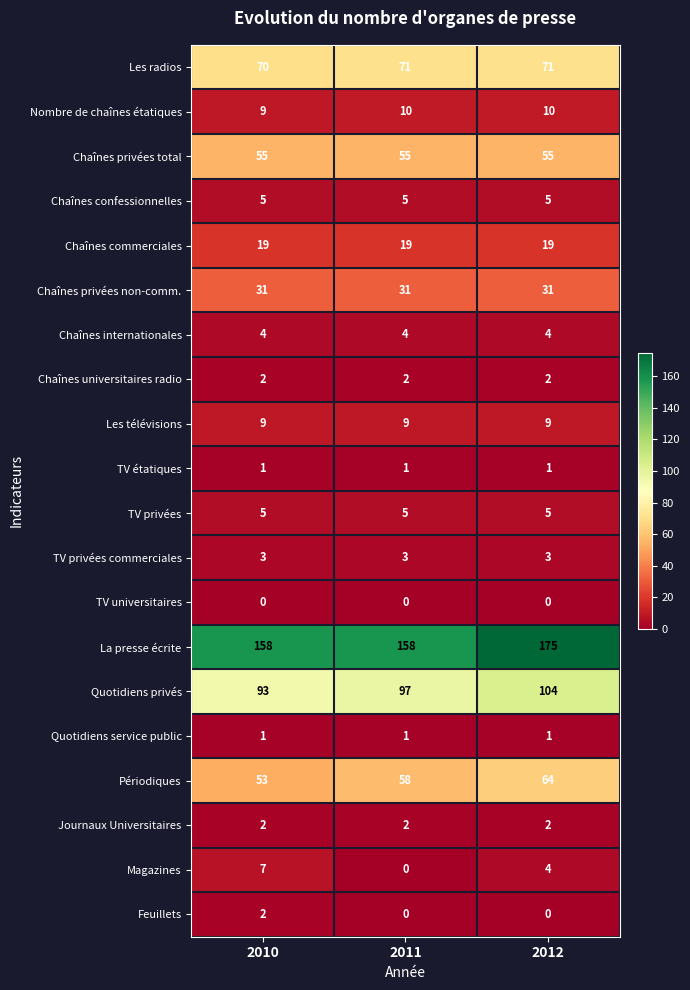

What is the greatest value displayed?

175